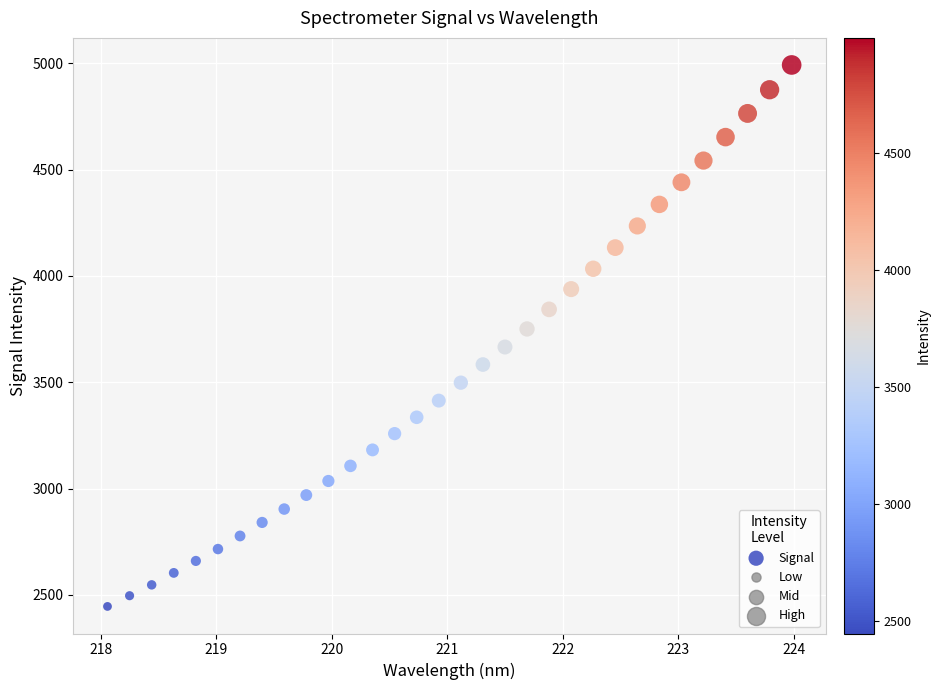

What is the range of X values (max minus min)?

5.9